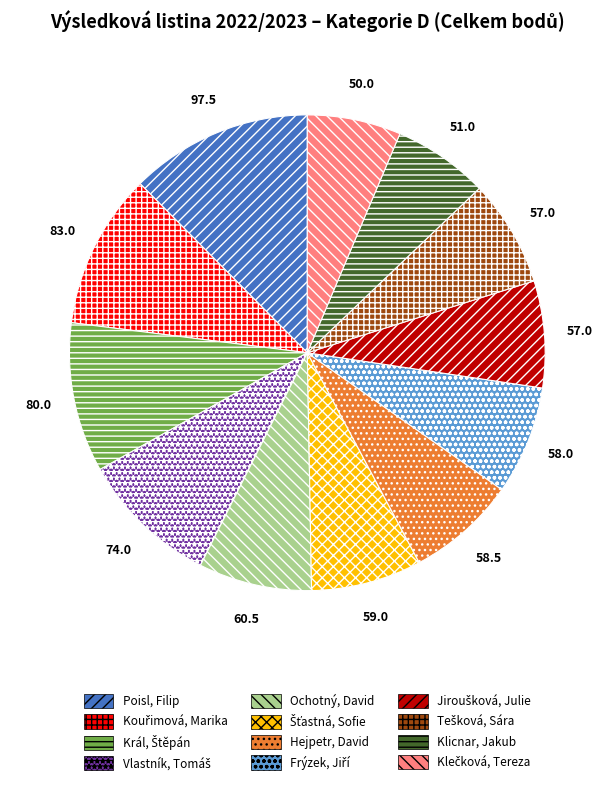

How many segments does this pie chart have?

12